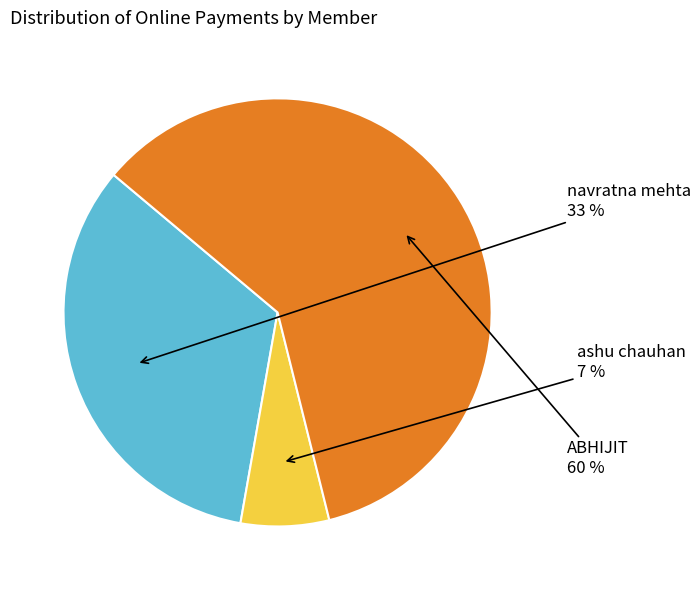

To the nearest percent, what is the combined percentage of ashu chauhan and navratna mehta?

40%